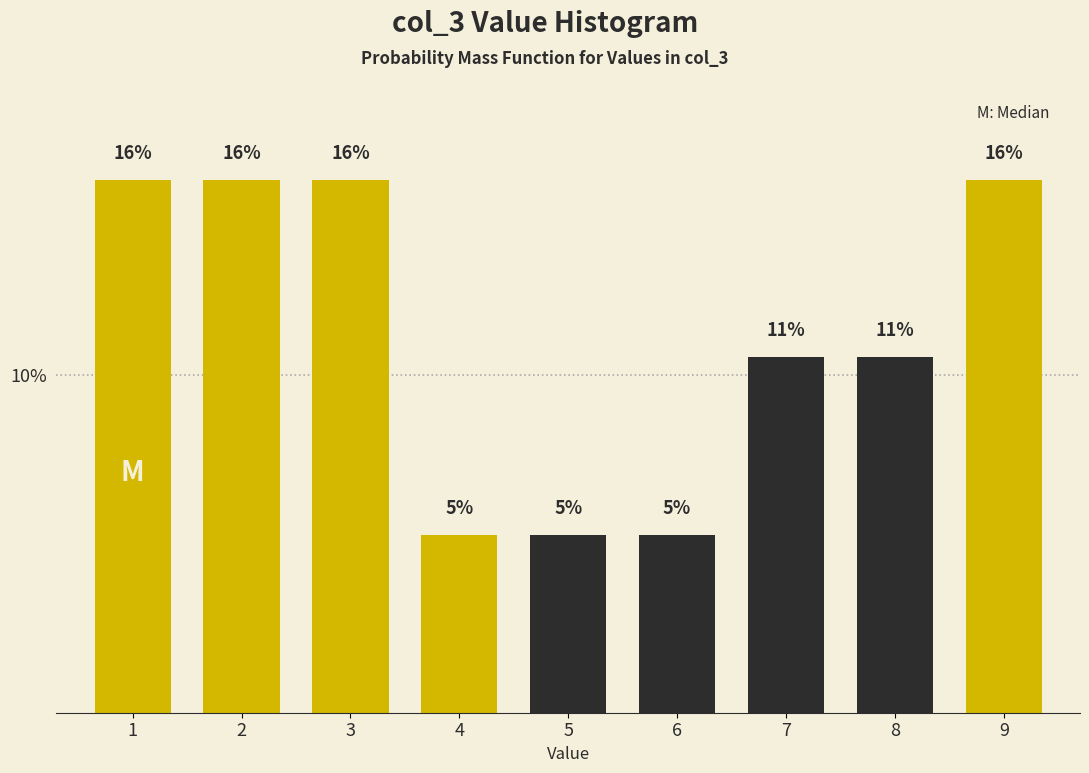

Does the chart contain any negative values?

No